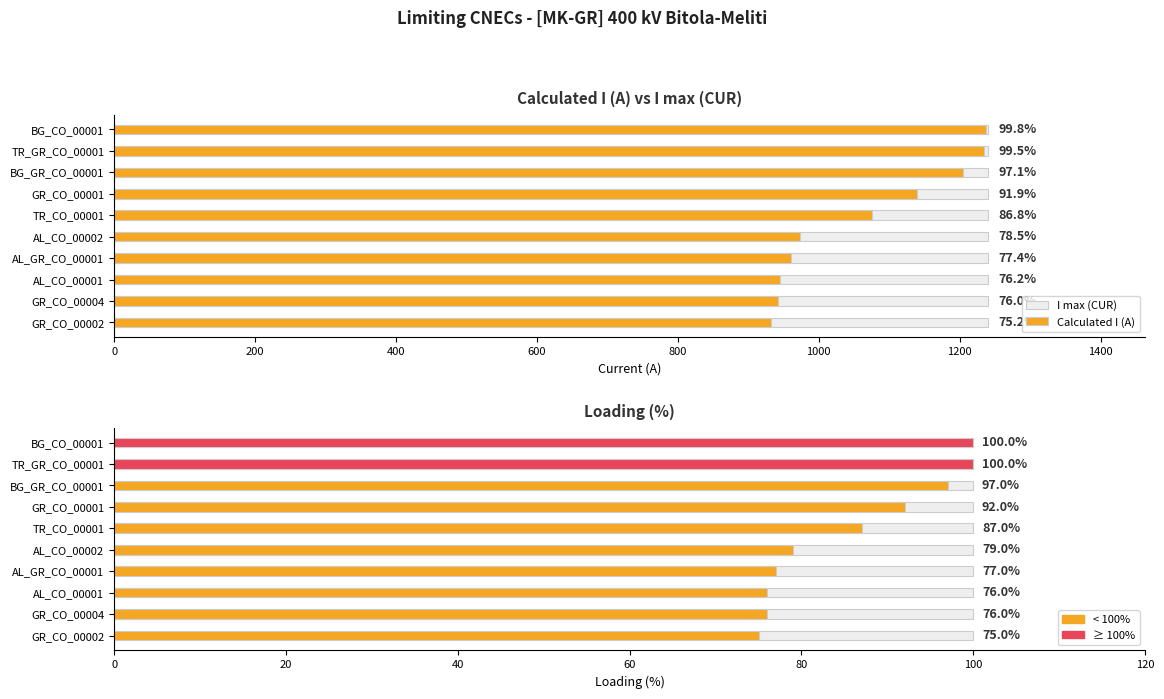

Which series has the widest spread of values?

Calculated I (A)